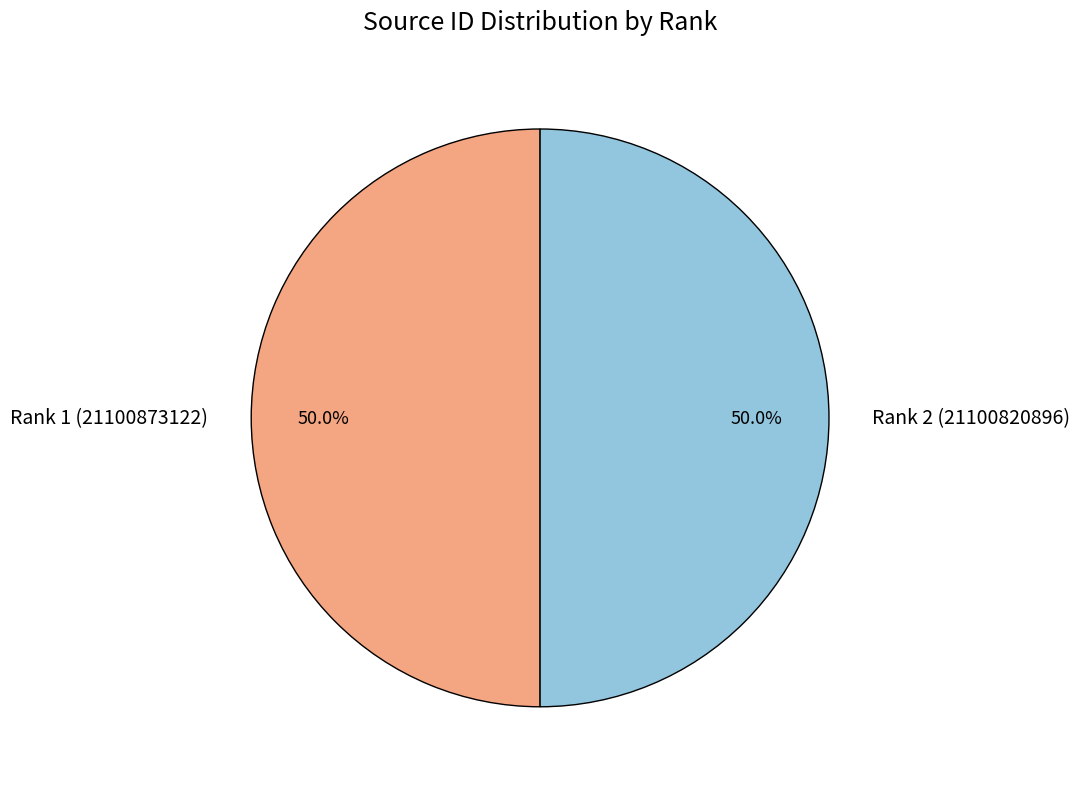

How many slices are in this pie chart?

2